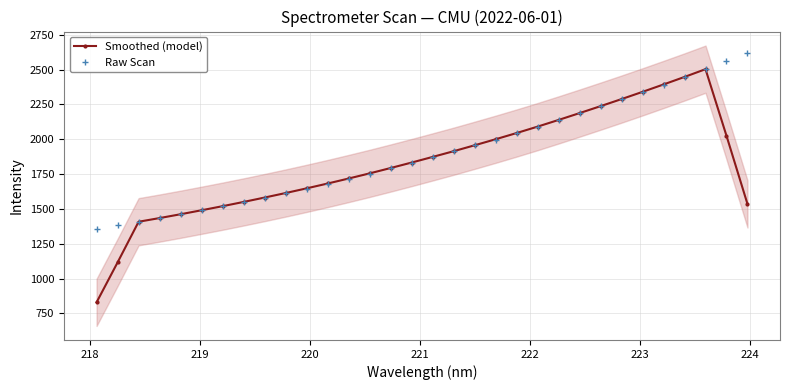

What is the maximum value for Raw Scan?

2617.6